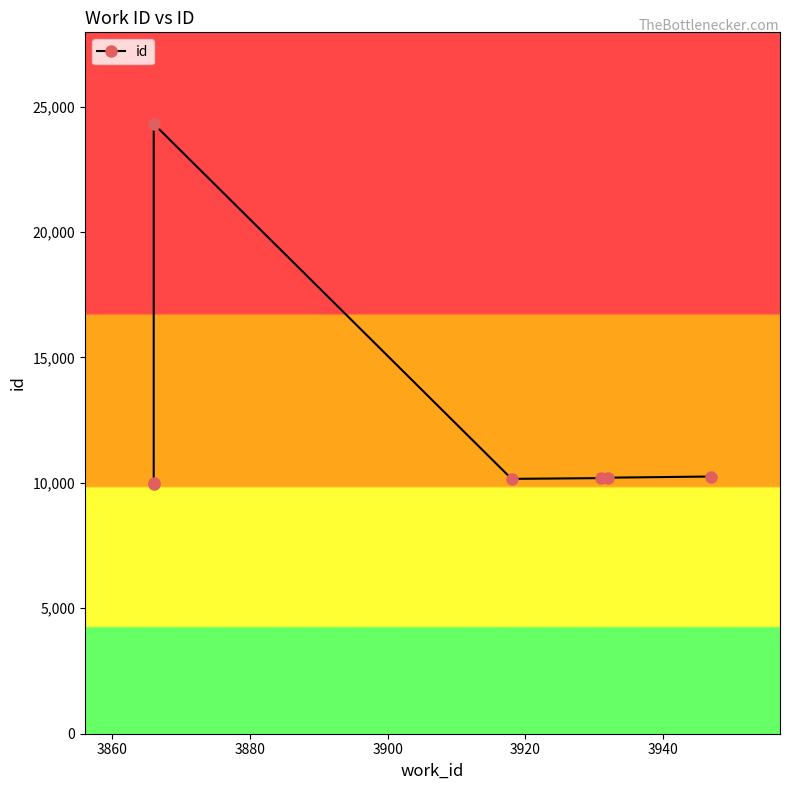

Reading left to right, extract all data points from this chart.

9962	10009	24312	10159	10189	10206	10253